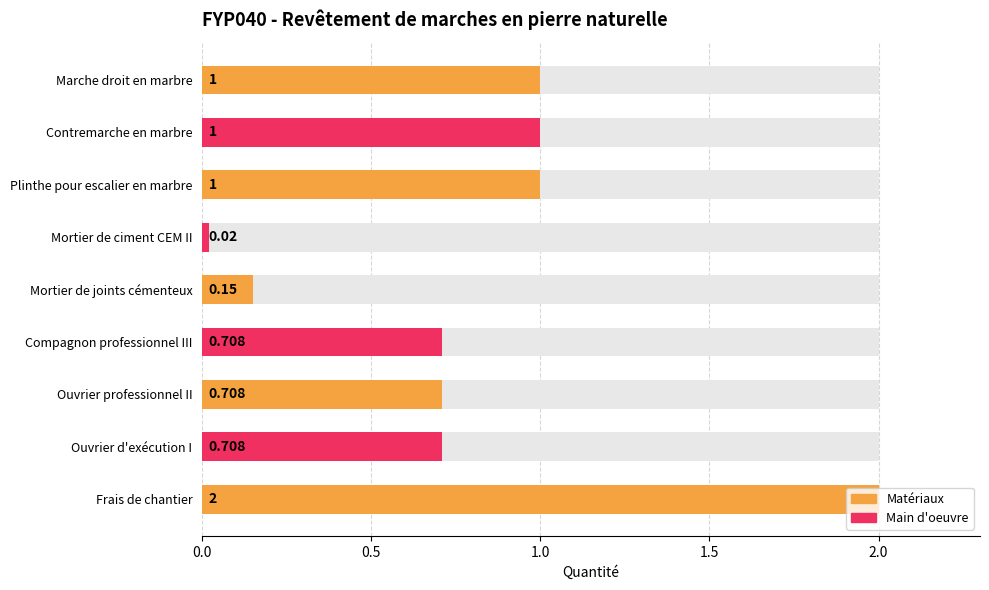

Between Compagnon professionnel III and Frais de chantier, which is larger?

Frais de chantier